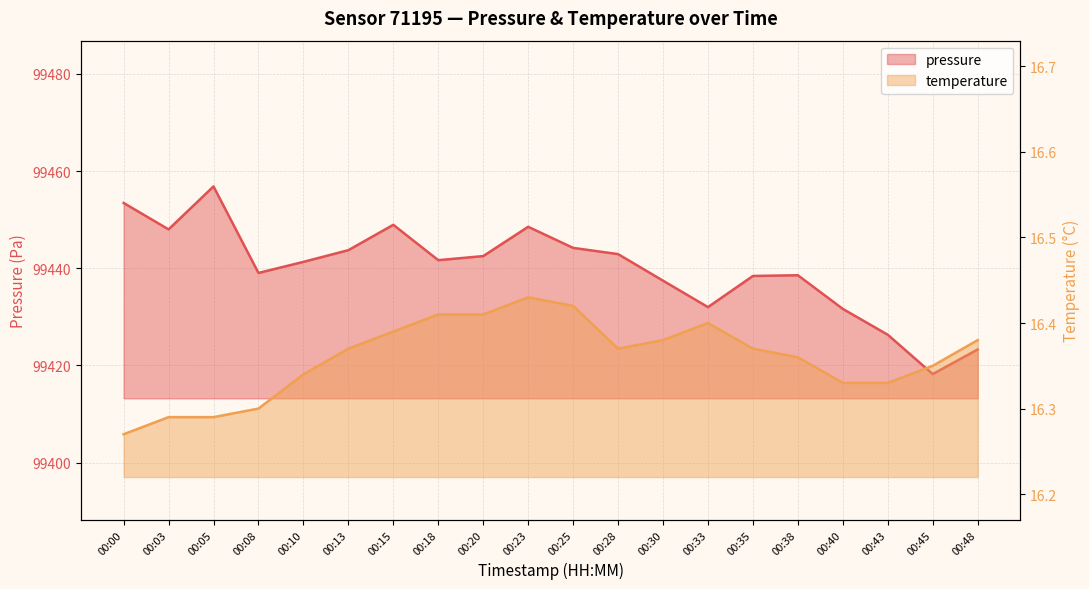

Reading left to right, list all the values displayed in this chart.

pressure: 00:00=99453.4	00:03=99448.0	00:05=99456.8	00:08=99439.0	00:10=99441.3	00:13=99443.7	00:15=99448.9	00:18=99441.7	00:20=99442.5	00:23=99448.5	00:25=99444.2	00:28=99442.9	00:30=99437.4	00:33=99432.0	00:35=99438.4	00:38=99438.6	00:40=99431.6	00:43=99426.3	00:45=99418.2	00:48=99423.3
temperature: 00:00=16.3	00:03=16.3	00:05=16.3	00:08=16.3	00:10=16.3	00:13=16.4	00:15=16.4	00:18=16.4	00:20=16.4	00:23=16.4	00:25=16.4	00:28=16.4	00:30=16.4	00:33=16.4	00:35=16.4	00:38=16.4	00:40=16.3	00:43=16.3	00:45=16.4	00:48=16.4